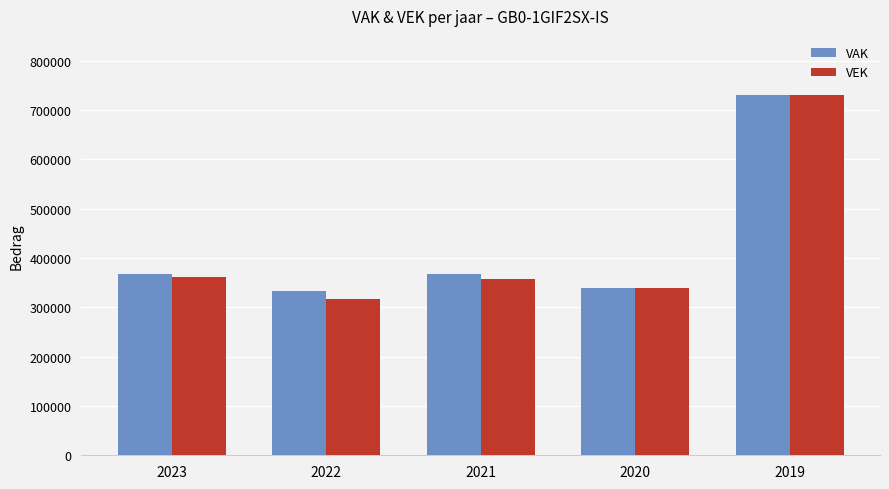

How many data points in VEK are less than 357572?

2